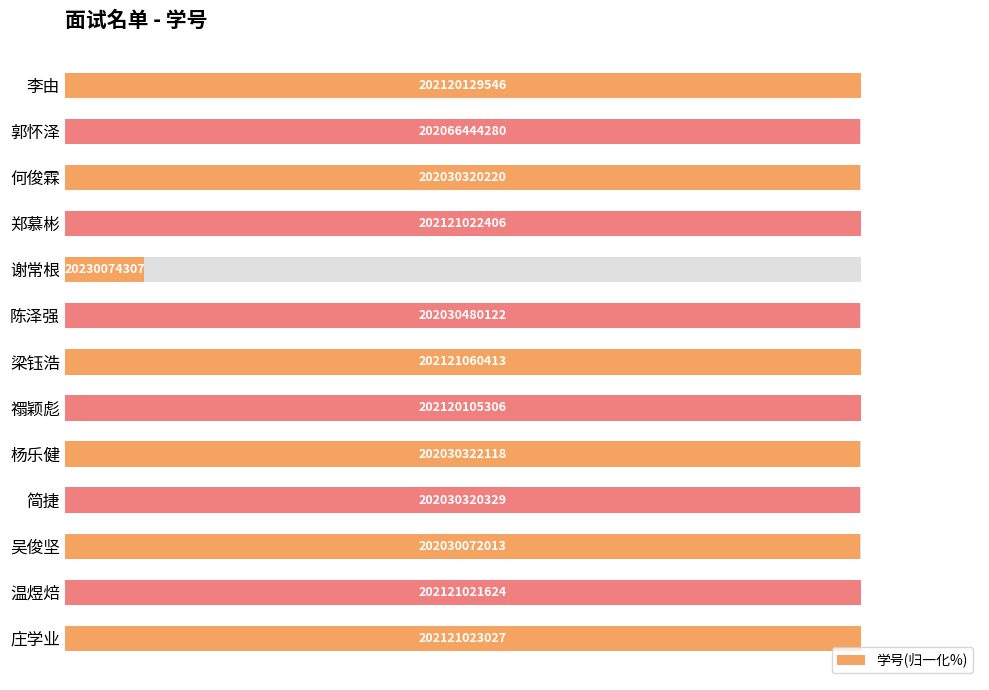

Reading left to right, what are all the values shown in this chart?

100.0	100.0	100.0	100.0	10.0	100.0	100.0	100.0	100.0	100.0	100.0	100.0	100.0